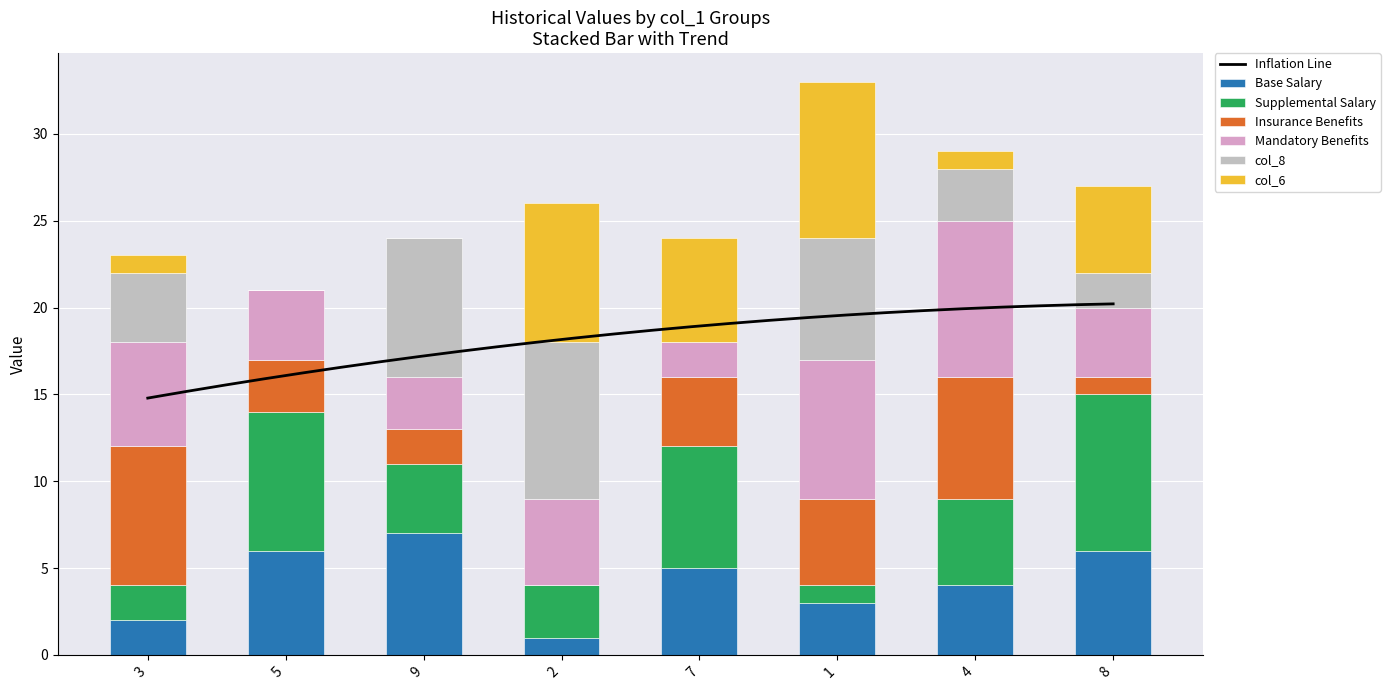

What is the highest value of the Base Salary series?

7